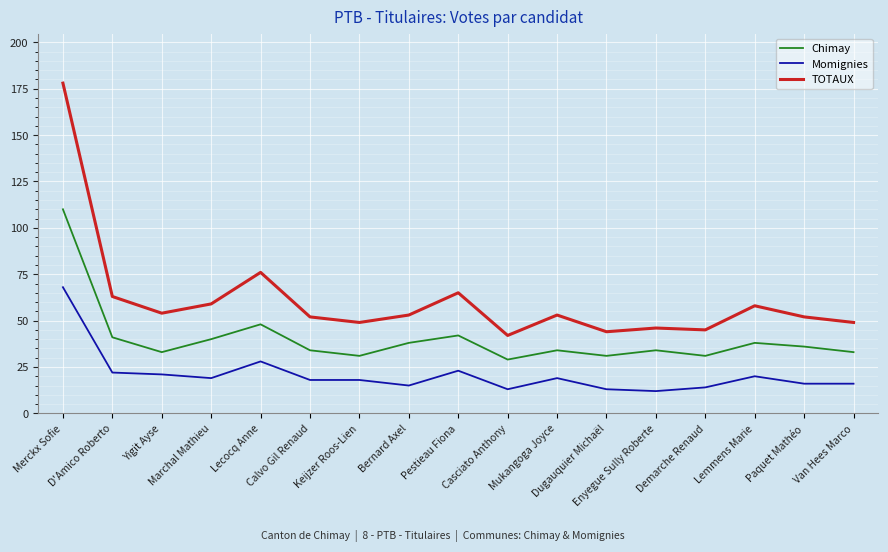

What is the difference between the second highest and minimum values in the Momignies series?

16